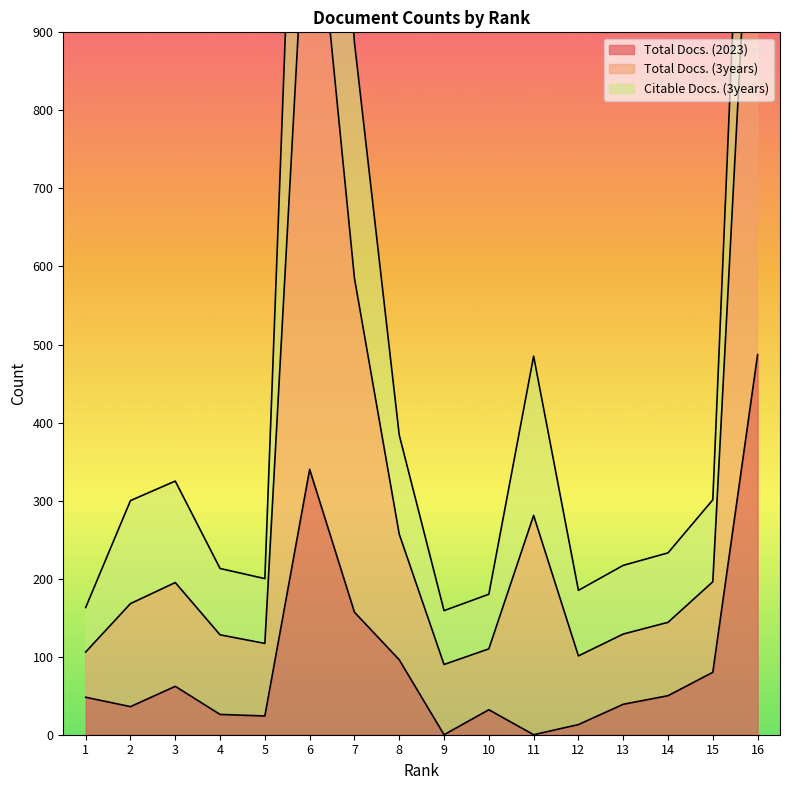

In Total Docs. (2023), how many points are lower than both neighbors (excluding endpoints)?

4